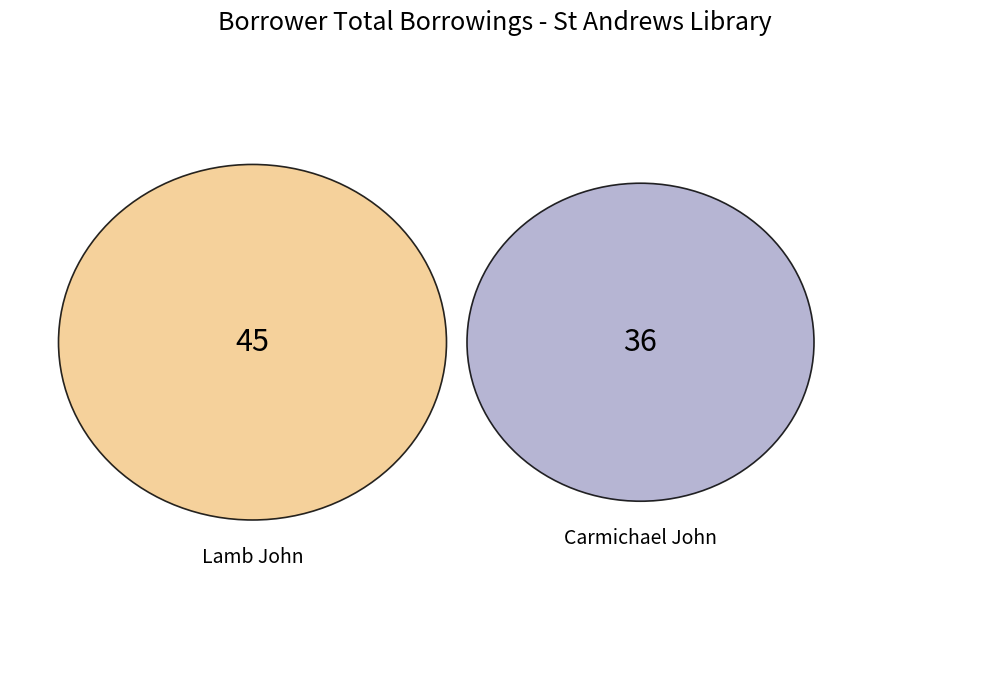

To the nearest percent, what is the difference between the Lamb John (pid 49214) and Carmichael John (pid 49271) slice percentages?

11%